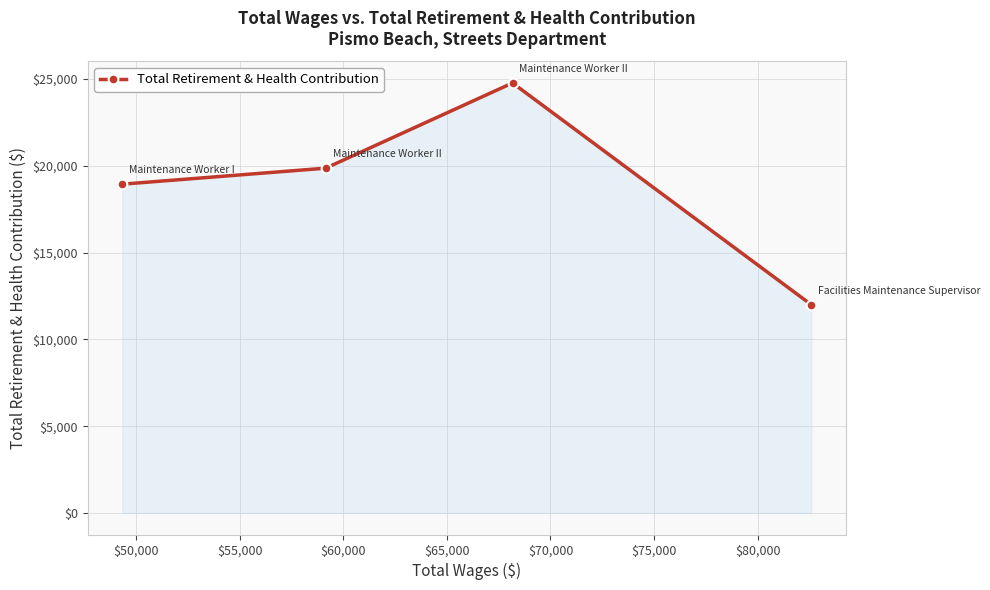

True or false: the data has more than 1 interior local peaks.

False